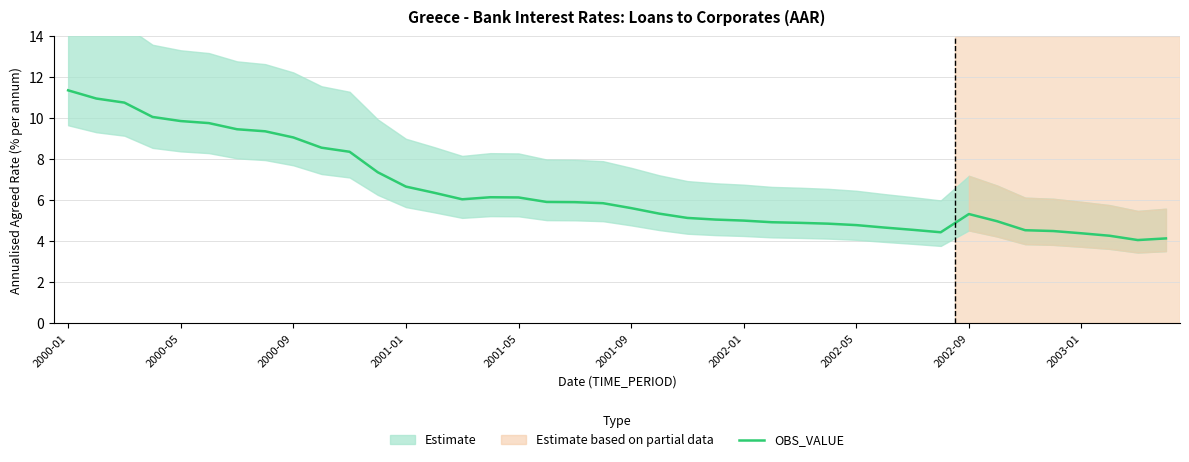

The value at 19 is 5.9. True or false?

True